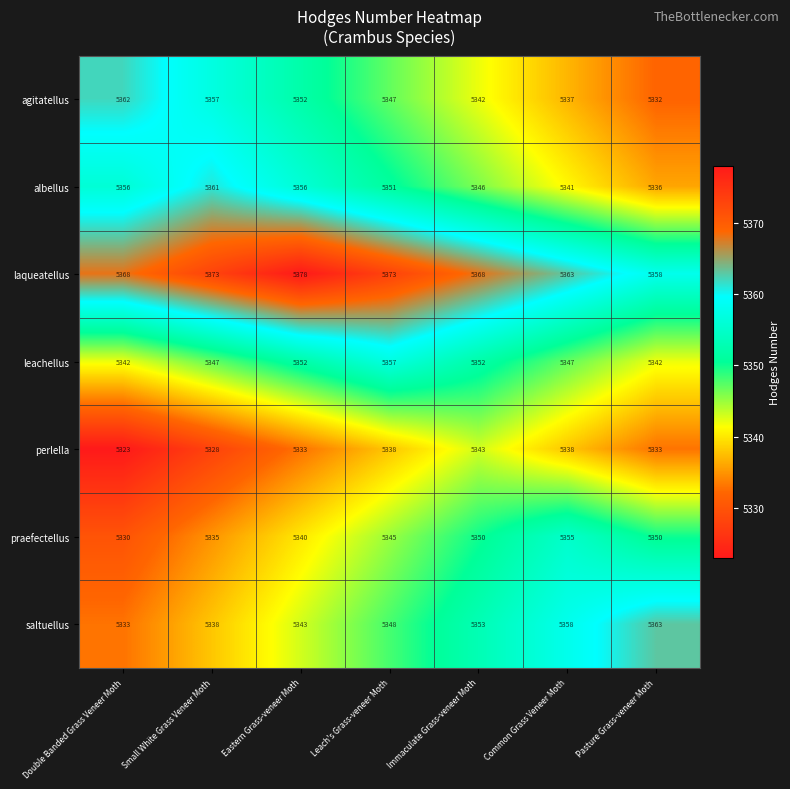

The leachellus series shows 5352 at Eastern Grass-veneer Moth. True or false?

True